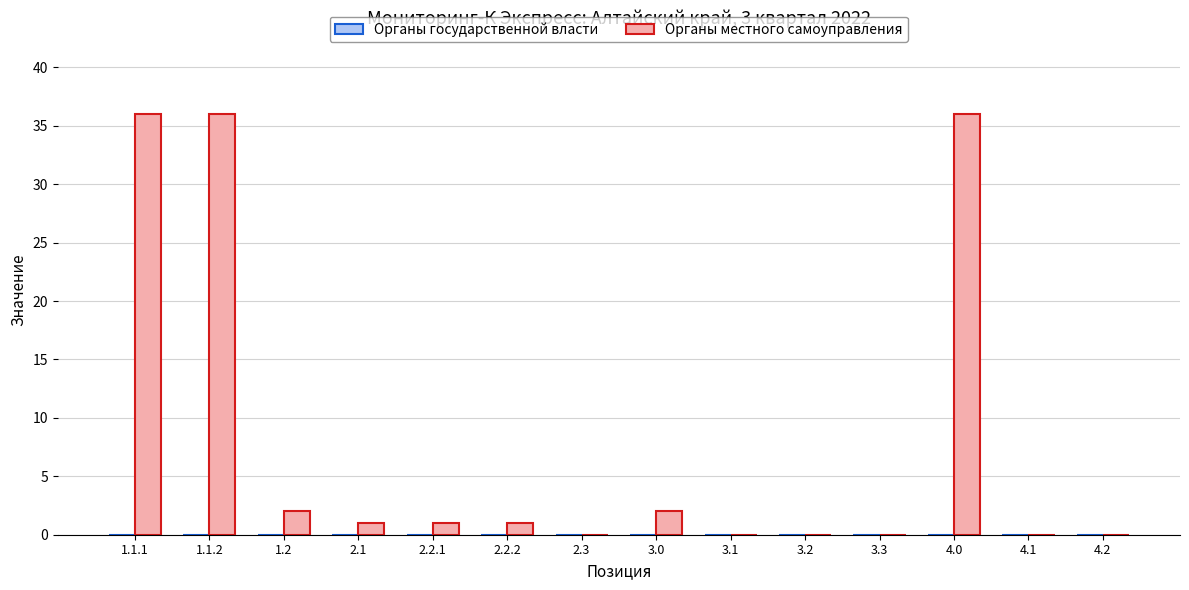

What is the sum of all values?

115